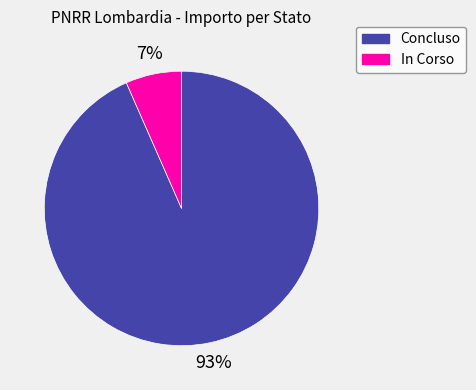

How many slices are in this pie chart?

2